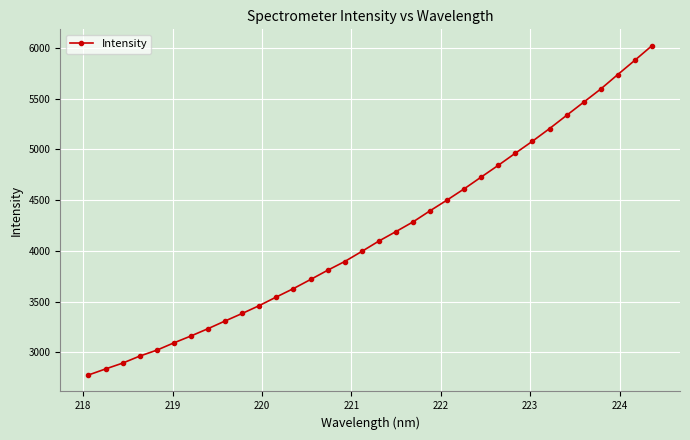

What is the greatest value displayed?

6019.5